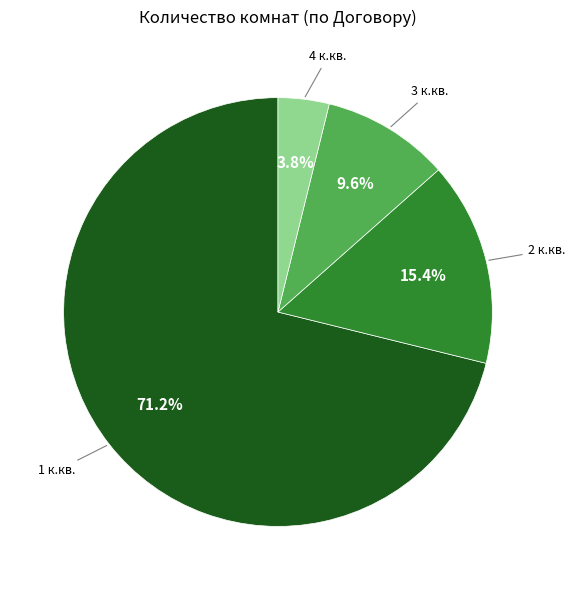

Is there any slice that represents more than half of the pie?

Yes